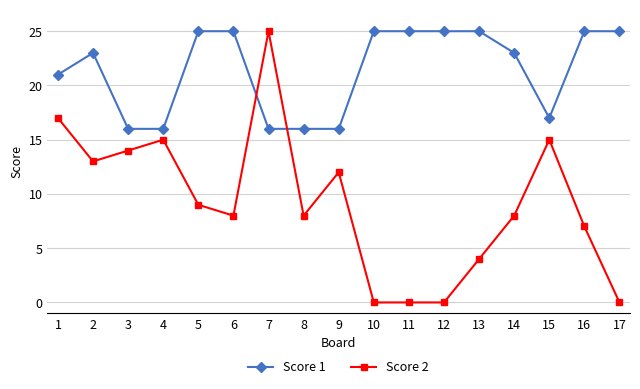

Which series has the largest total across all categories?

Score 1